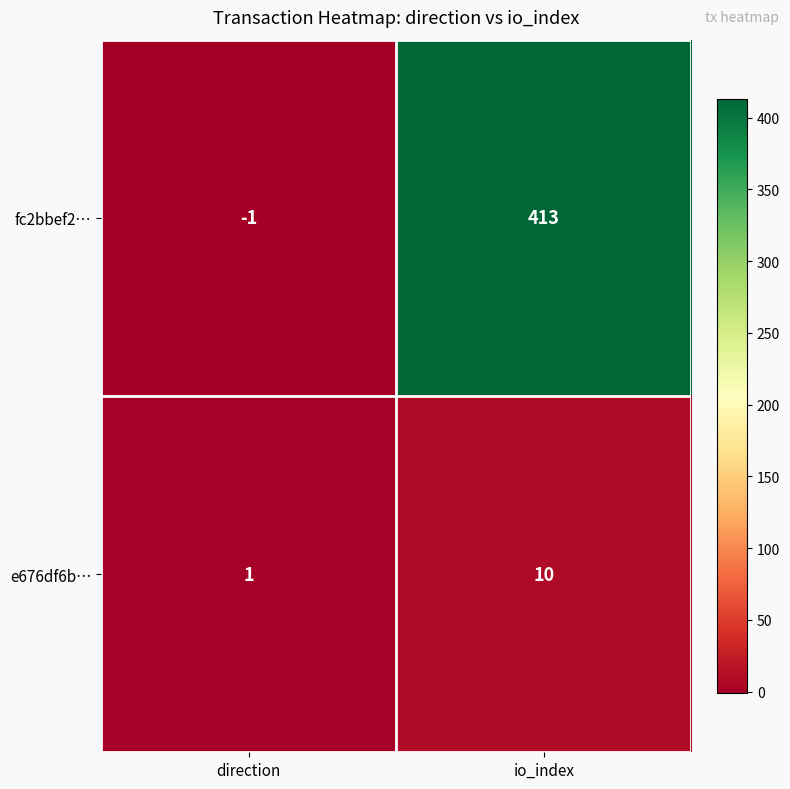

Rank the series at direction from lowest to highest value.

fc2bbef2…, e676df6b…